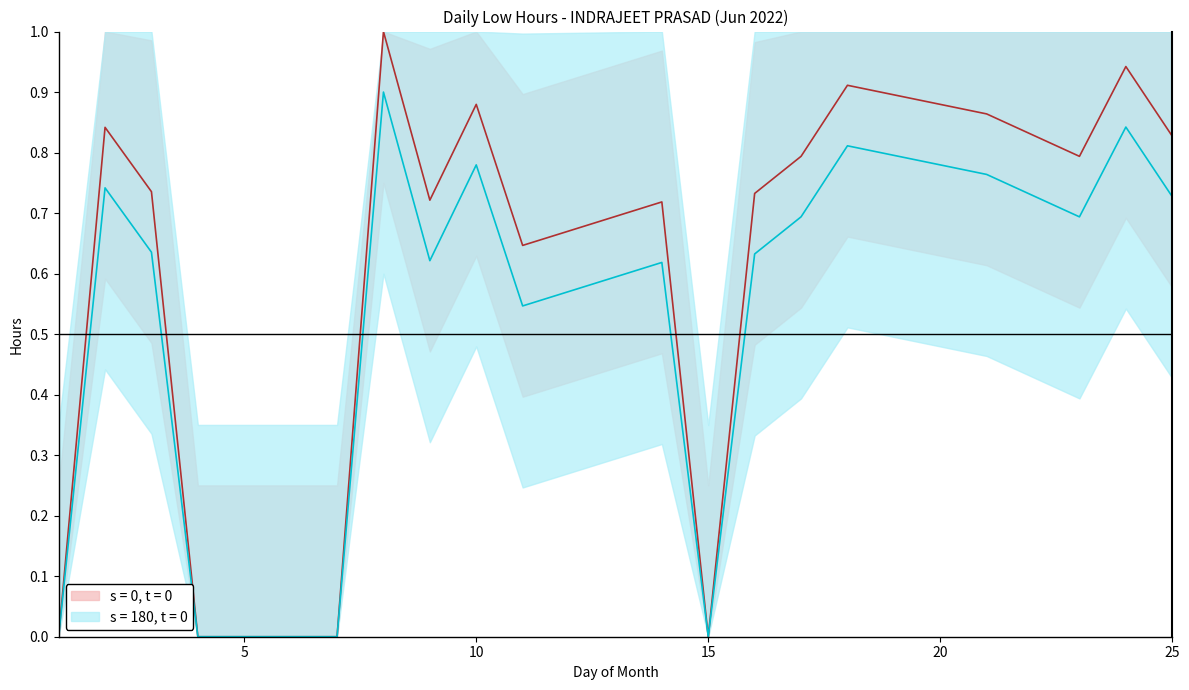

What is the sum of the values at 18 and 1?

0.9